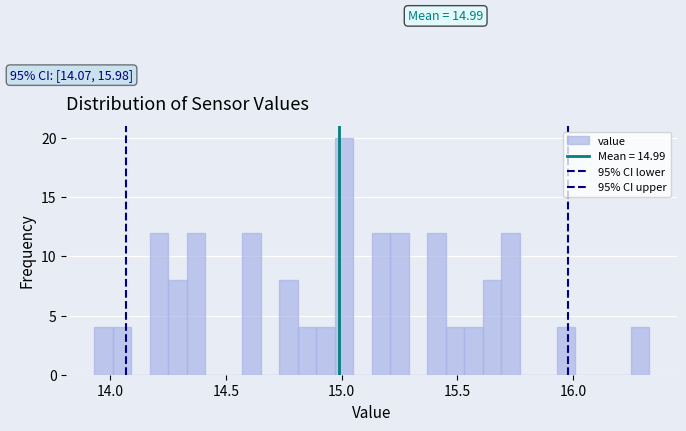

Around what value on the x-axis is the tallest bar? Give the approximate position of its centre, as read against the axis.

15.00